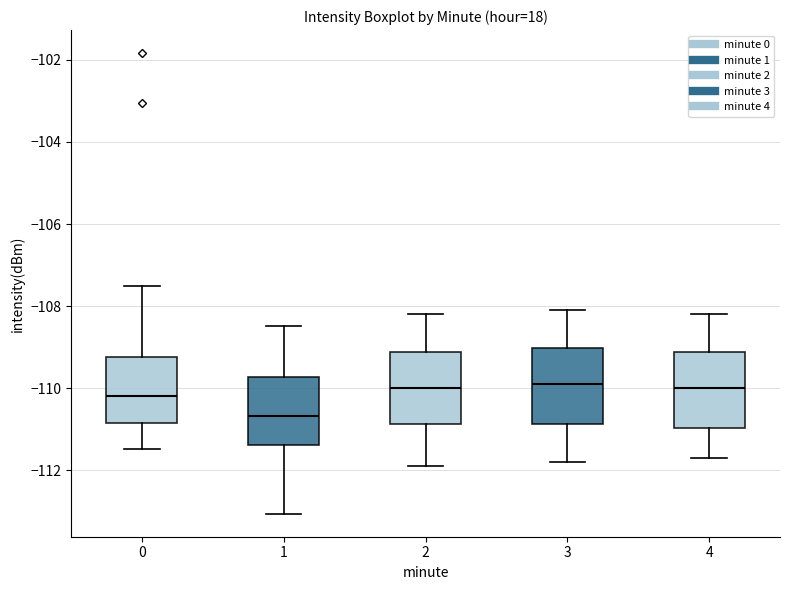

Reading left to right, read every box against the y-axis: the position of its median line, the range the box covers, and the ends of its whiskers. The values are not printed on the chart, so give them approximately, as read against the axis.

0: median -110.2, box -110.8 to -109.2, whiskers -111.4 to -107.6
1: median -110.6, box -111.4 to -109.8, whiskers -113.0 to -108.4
2: median -110.0, box -110.8 to -109.2, whiskers -111.8 to -108.2
3: median -109.8, box -110.8 to -109.0, whiskers -111.8 to -108.0
4: median -110.0, box -111.0 to -109.2, whiskers -111.6 to -108.2